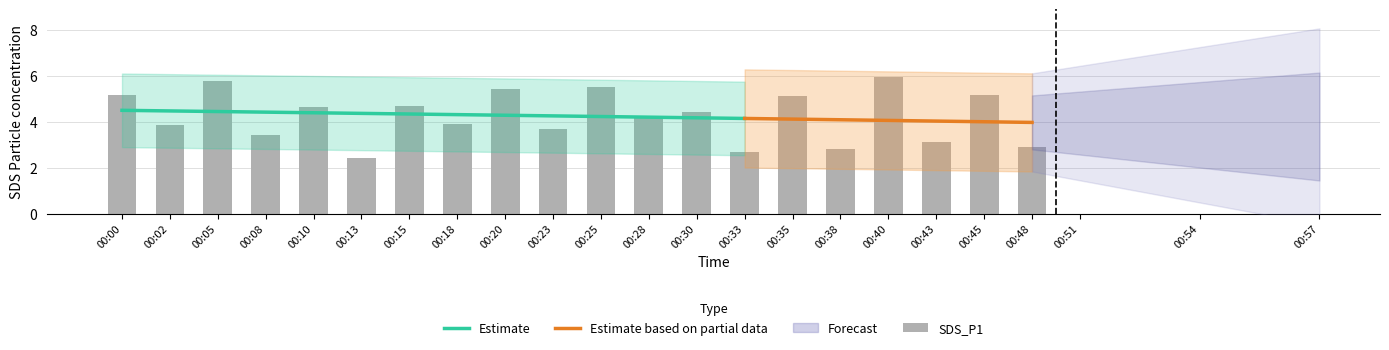

Reading left to right, what are all the values shown in this chart?

00:00=5.2	00:02=3.9	00:05=5.8	00:08=3.5	00:10=4.6	00:13=2.4	00:15=4.7	00:18=3.9	00:20=5.5	00:23=3.7	00:25=5.5	00:28=4.2	00:30=4.5	00:33=2.7	00:35=5.1	00:38=2.8	00:40=5.9	00:43=3.1	00:45=5.2	00:48=2.9